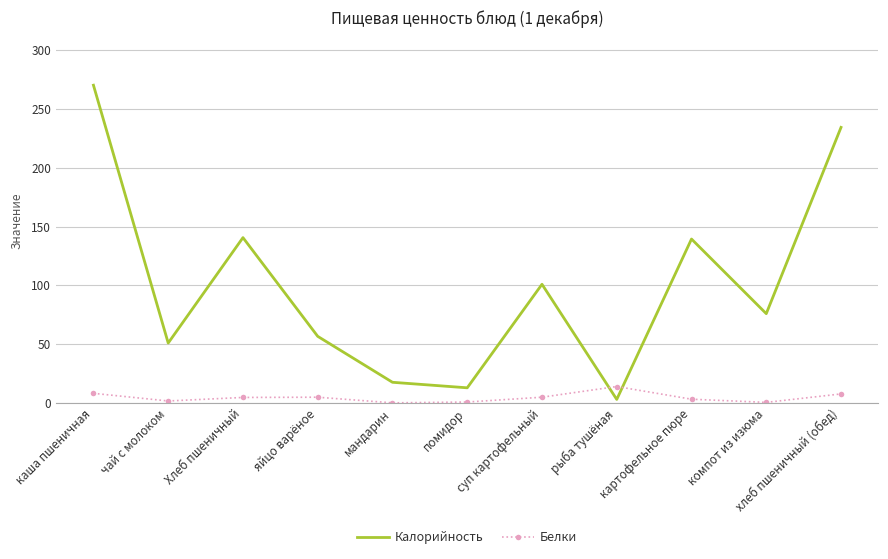

At компот из изюма, list the series in order from smallest to largest.

Белки, Калорийность